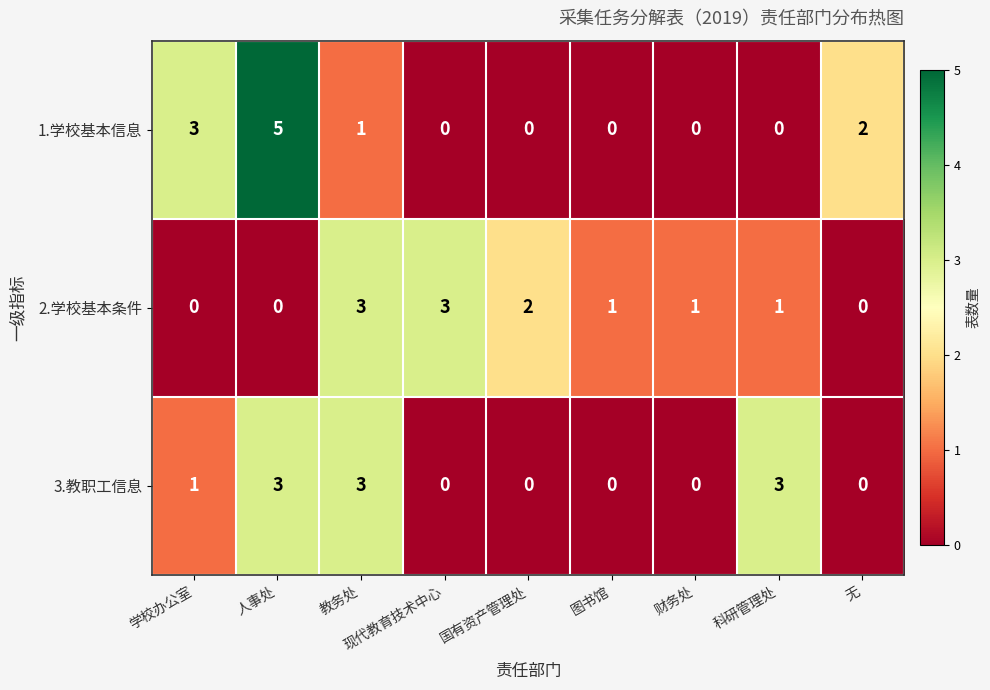

What is the difference between the maximum and minimum values in the 1.学校基本信息 series?

5